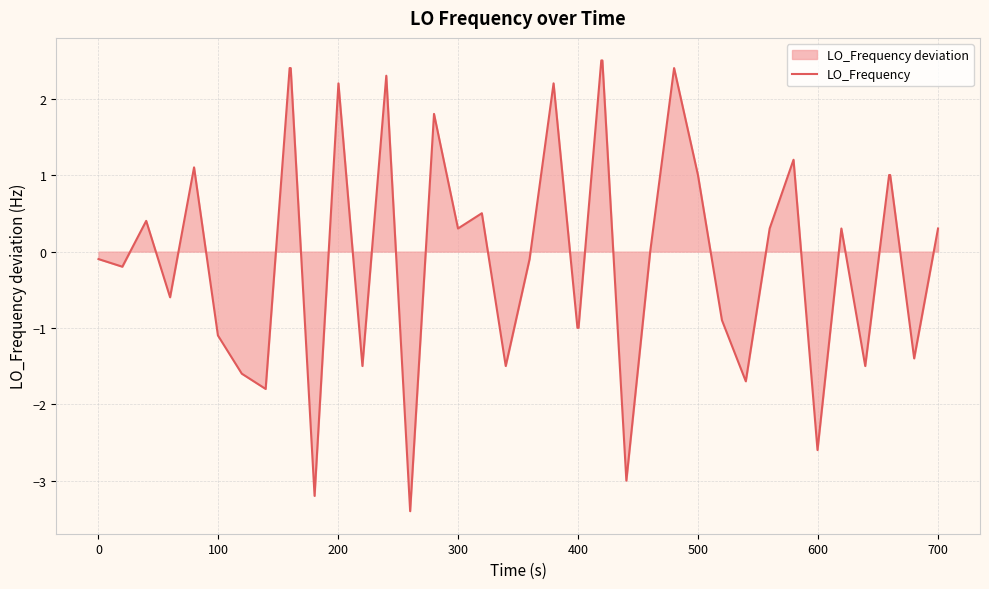

What is the difference between the maximum and minimum values?

5.9